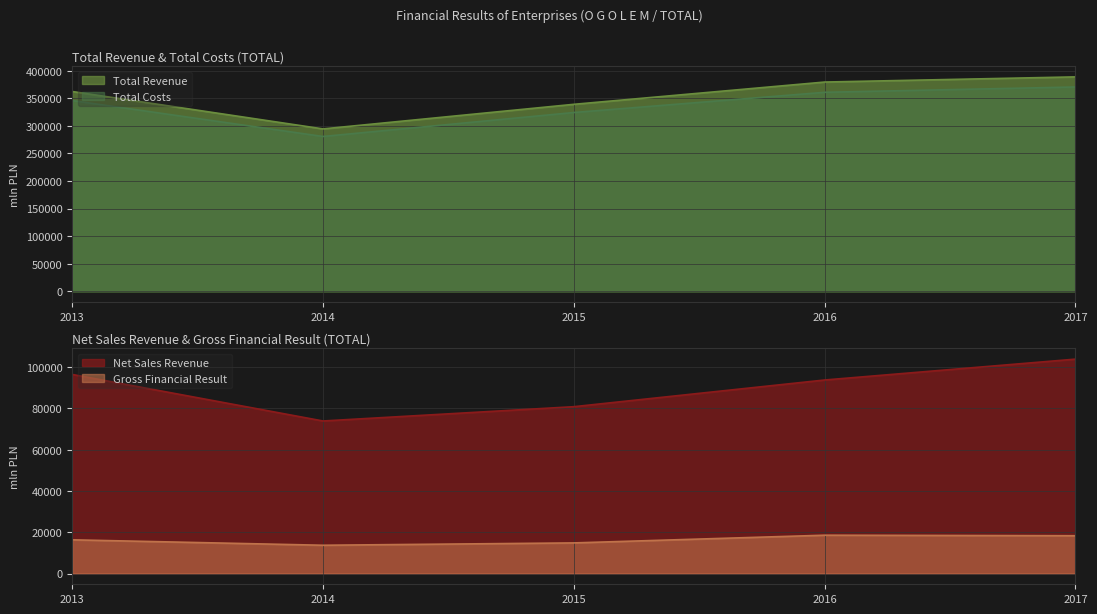

True or false: Total Costs and Gross Financial Result intersect in this chart.

False